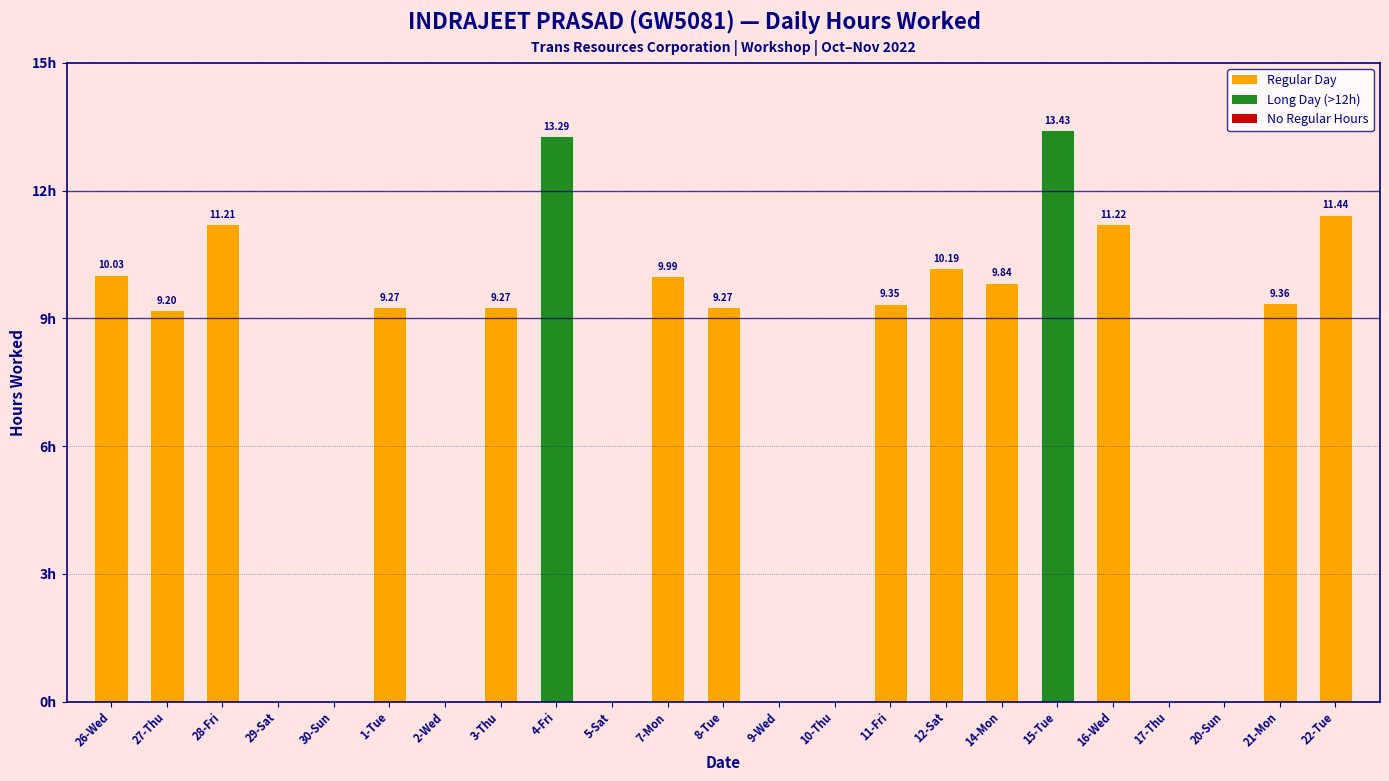

Between 17-Thu and 28-Fri, which is larger?

28-Fri